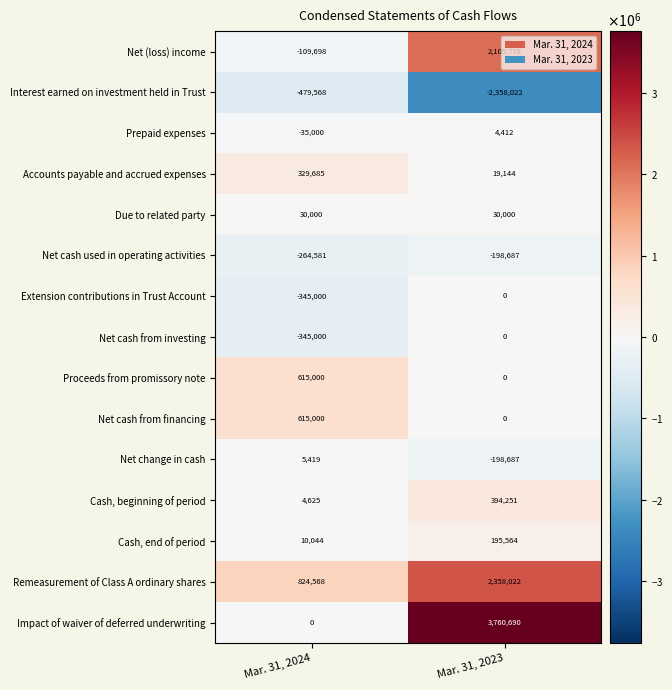

The Due to related party series shows 45611 at Mar. 31, 2023. True or false?

False